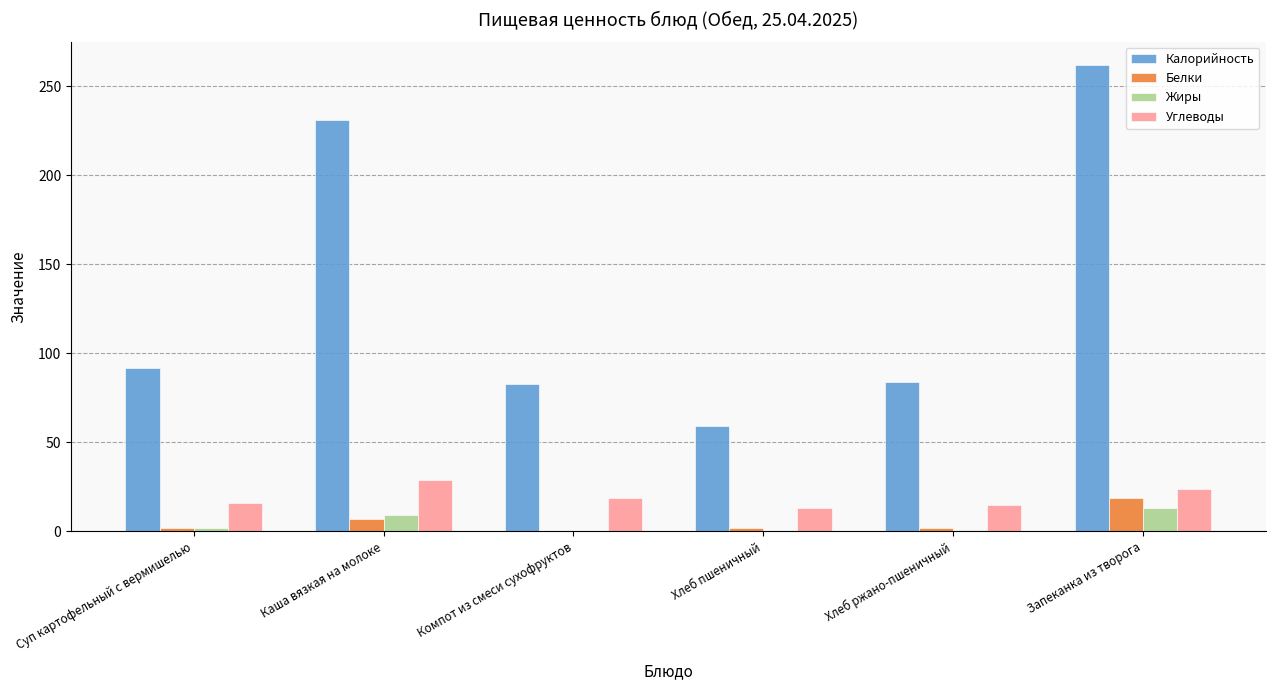

Are the bars horizontal?

No